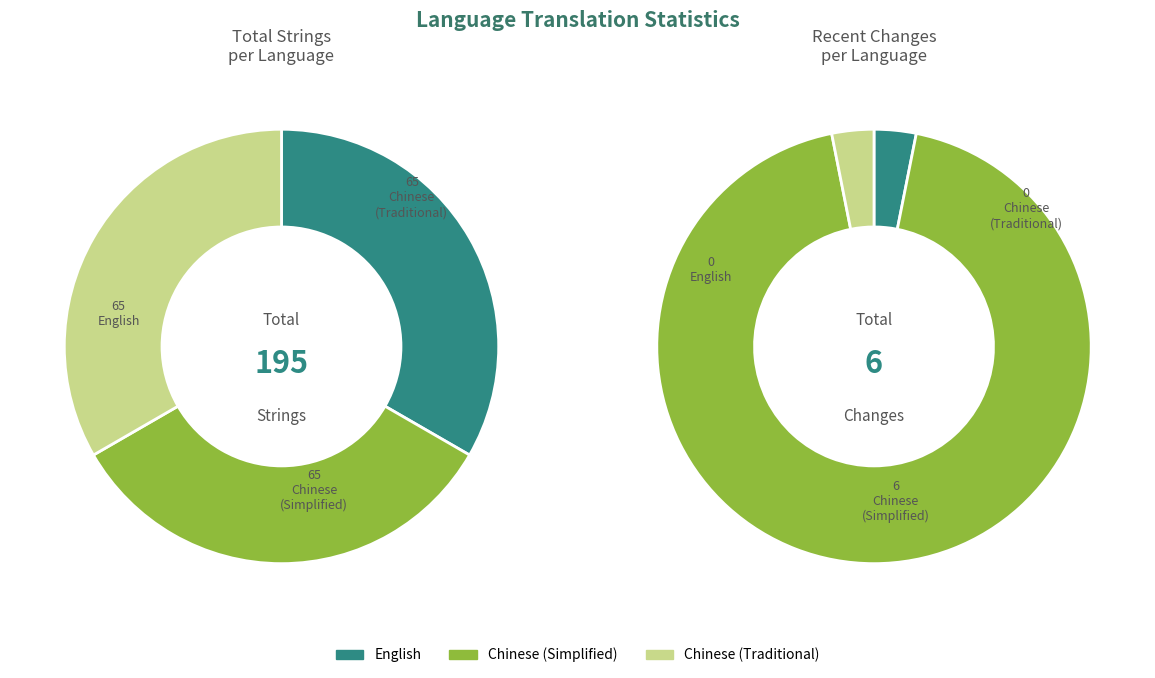

Which slice is the largest?

Chinese (Simplified)